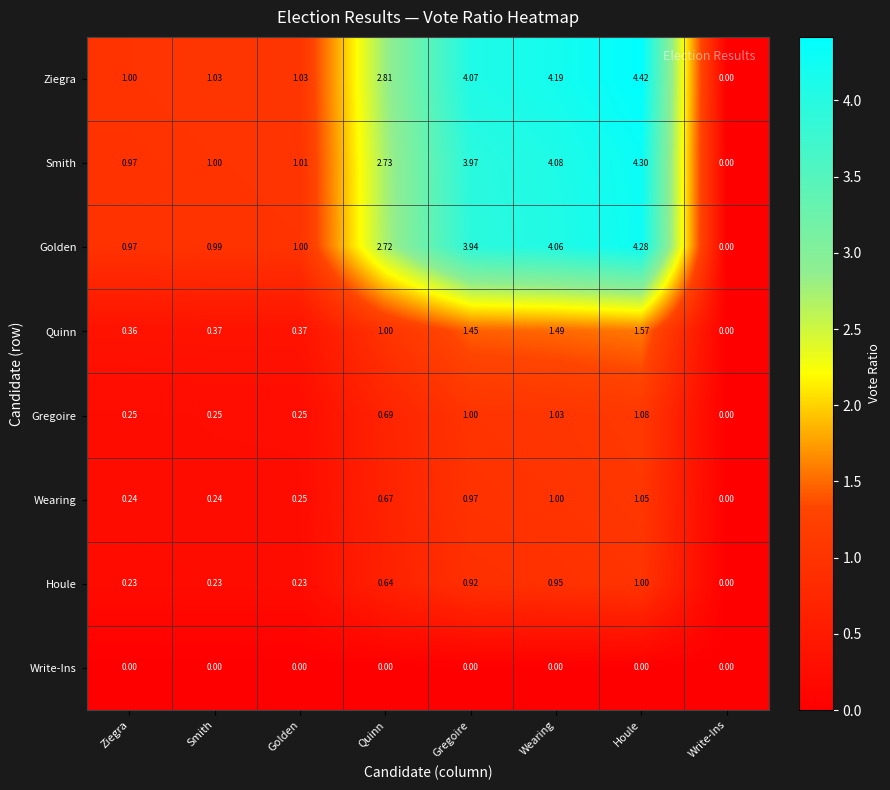

At Quinn, list the series in order from largest to smallest.

Ziegra, Smith, Golden, Quinn, Gregoire, Wearing, Houle, Write-Ins